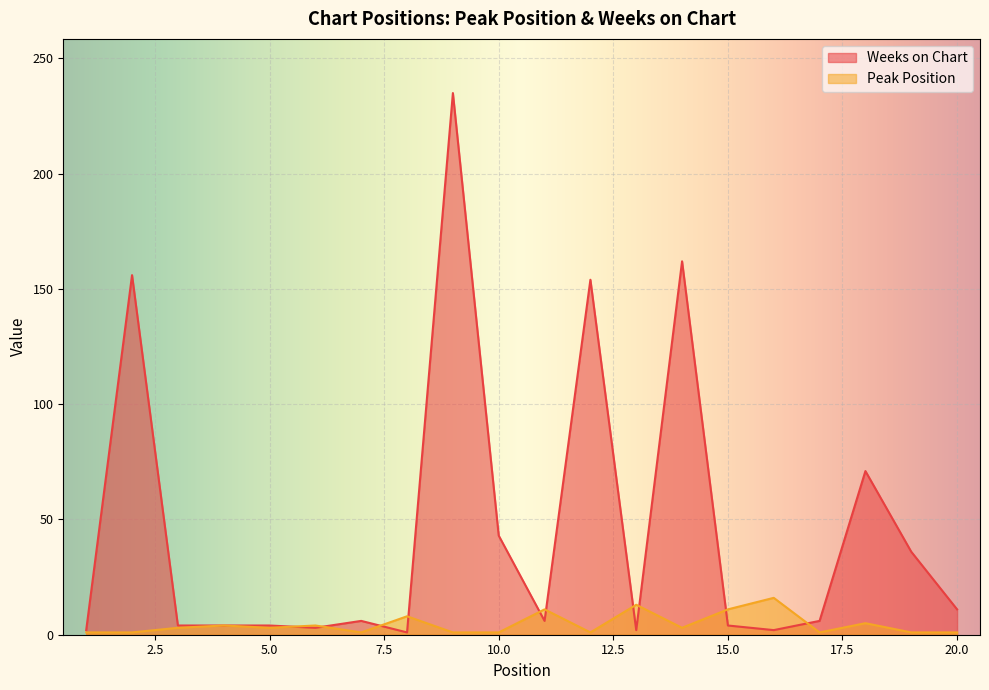

What is the sum of the Weeks on Chart values at 2 and 20?

167